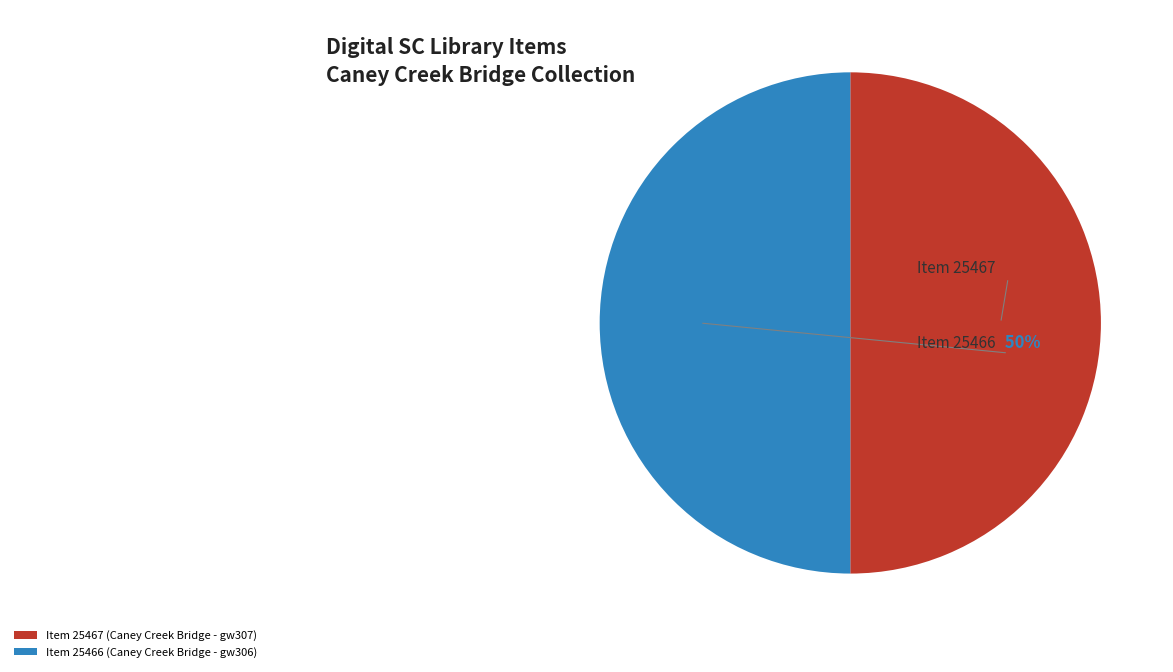

Is the sum of Item 25466 (Caney Creek Bridge - gw306) and Item 25467 (Caney Creek Bridge - gw307) greater than half?

Yes